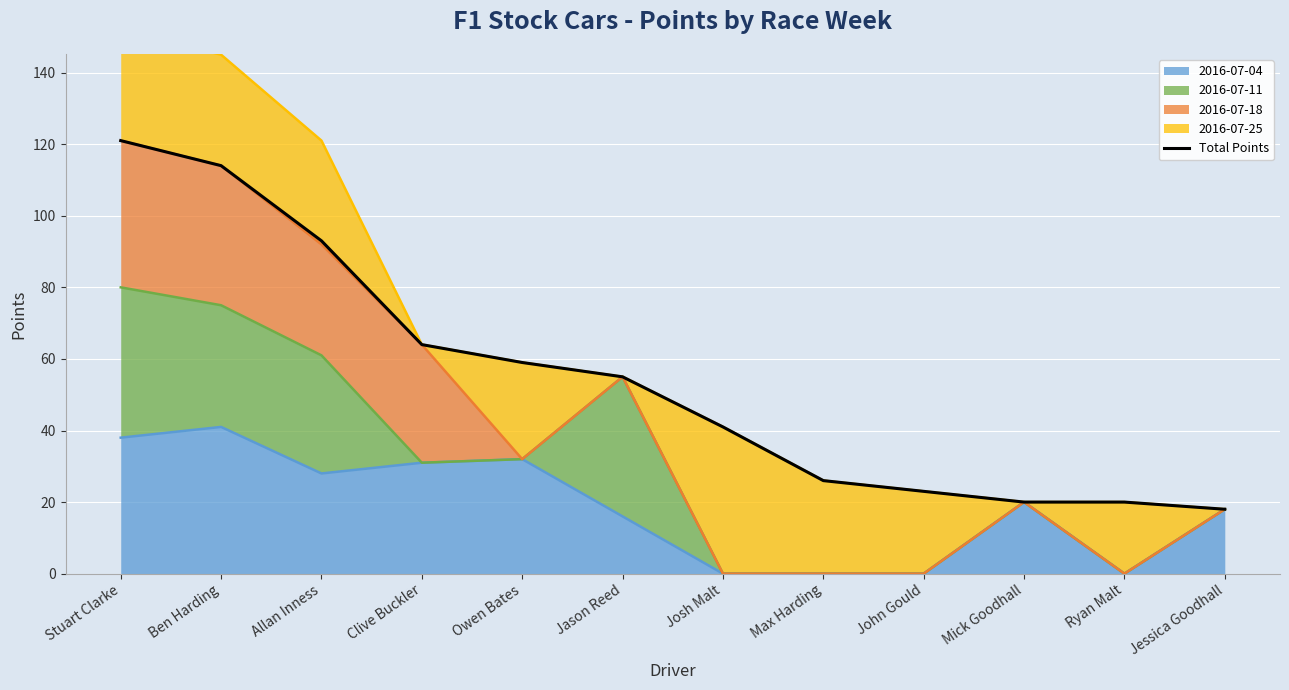

Reading left to right, extract all data points from this chart.

121	114	93	64	59	55	41	26	23	20	20	18